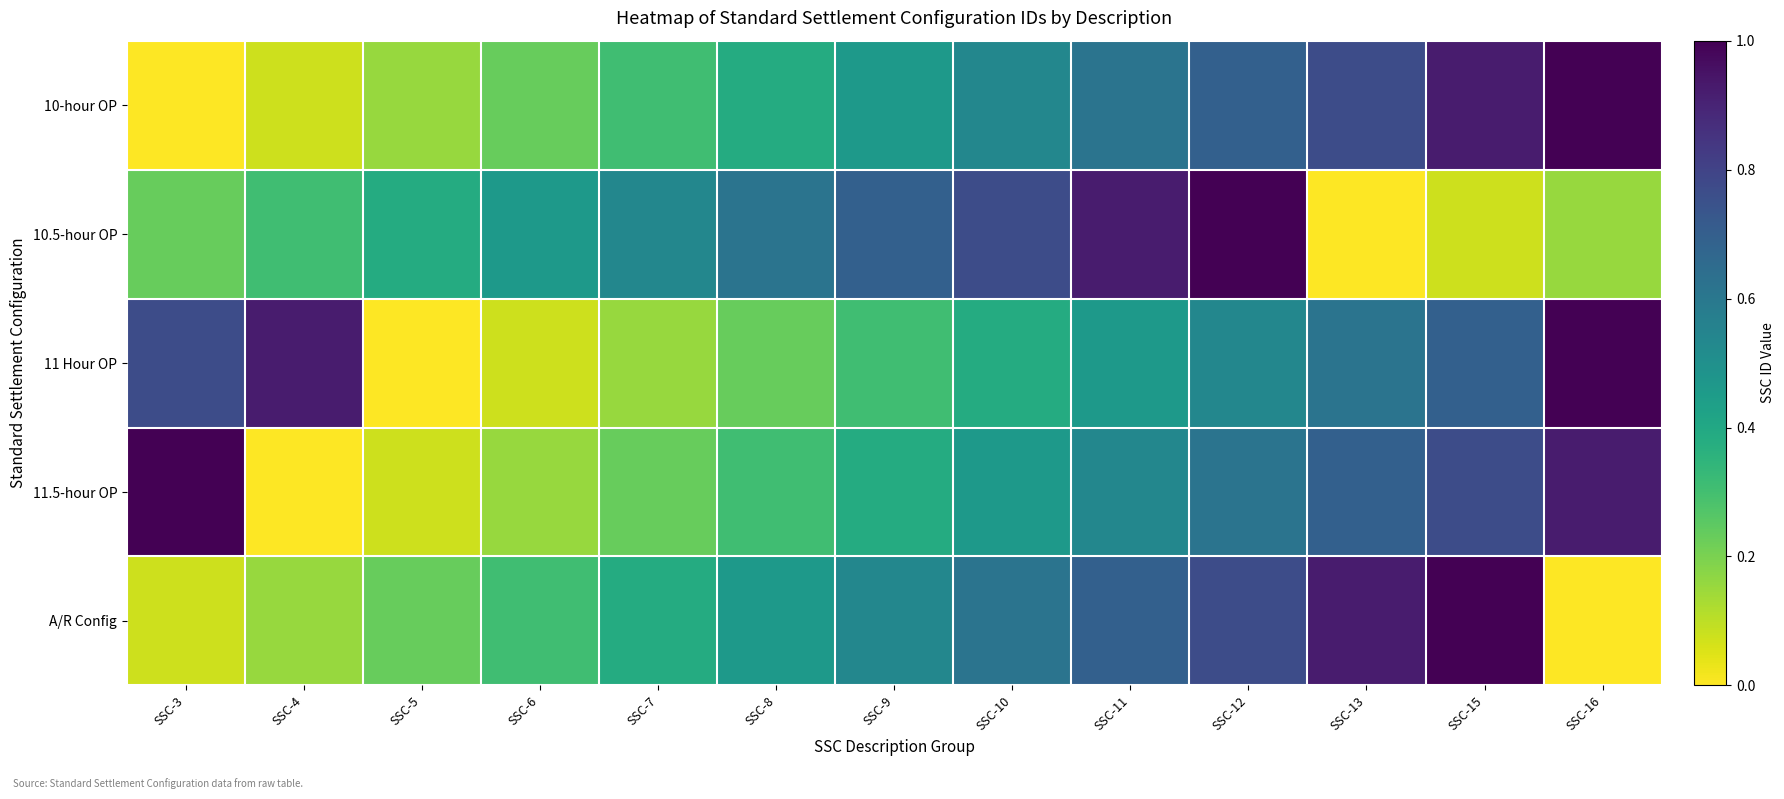

How many categories are shown in the chart?

13